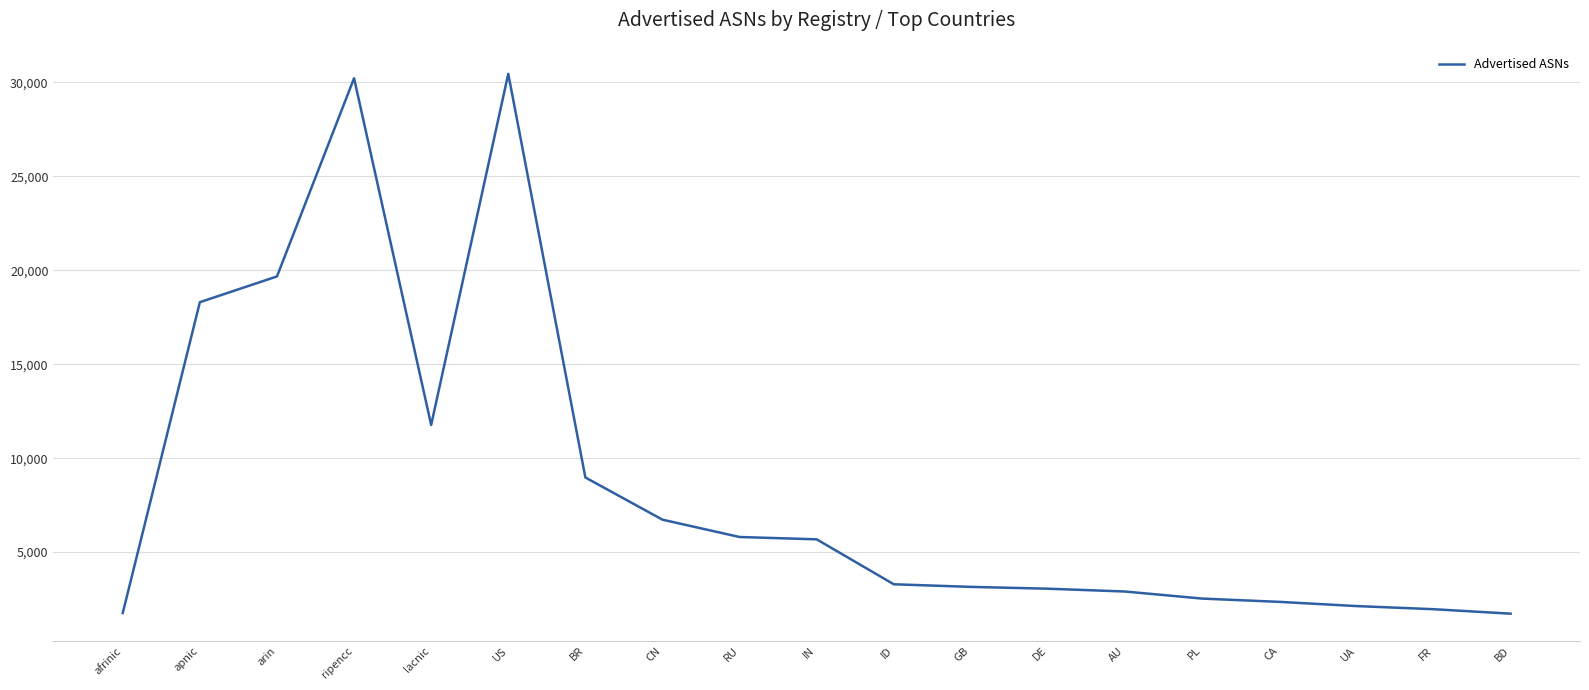

What is the maximum value shown in the chart?

30459